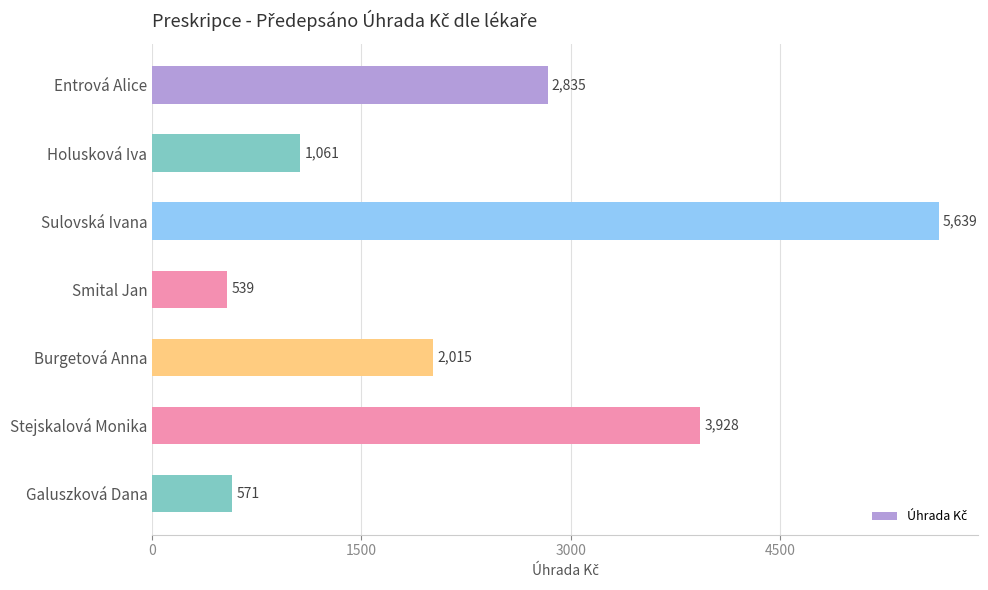

Which category has the highest value across all series?

Sulovská Ivana